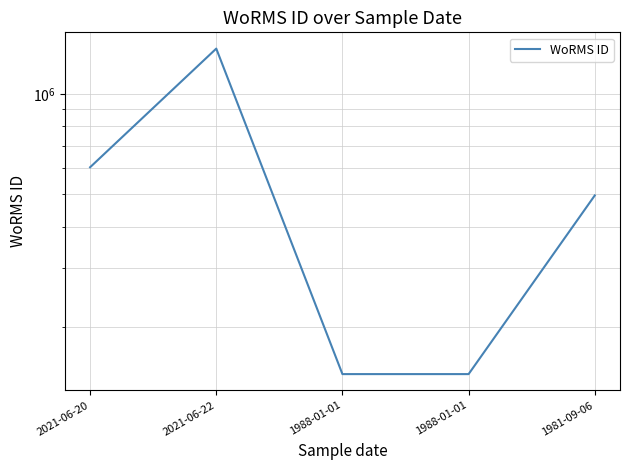

Reading left to right, list all the values displayed in this chart.

2021-06-20=603228	2021-06-22=1371529	1988-01-01=144099	1988-01-01=144099	1981-09-06=496299